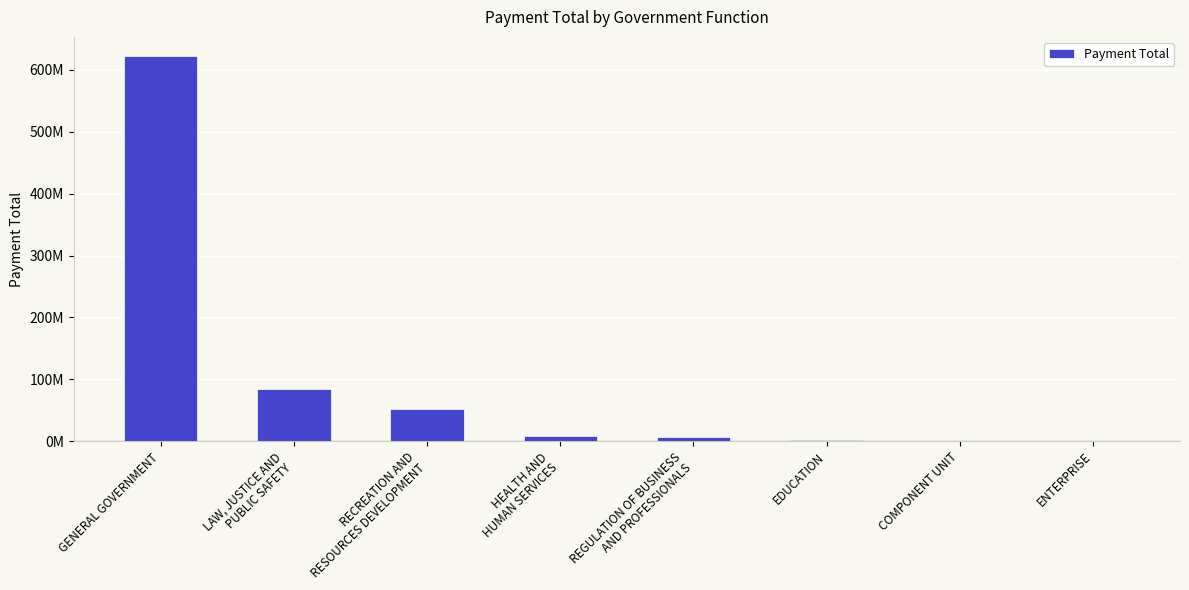

What is the label of the 1st bar from the left?

GENERAL GOVERNMENT